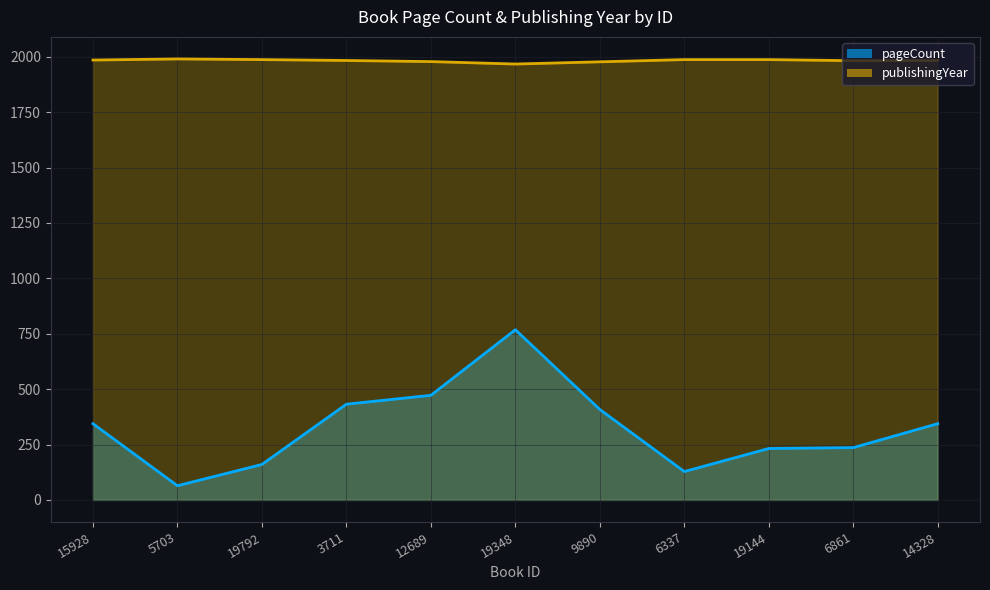

What is the label of the 9th point from the right?

19792